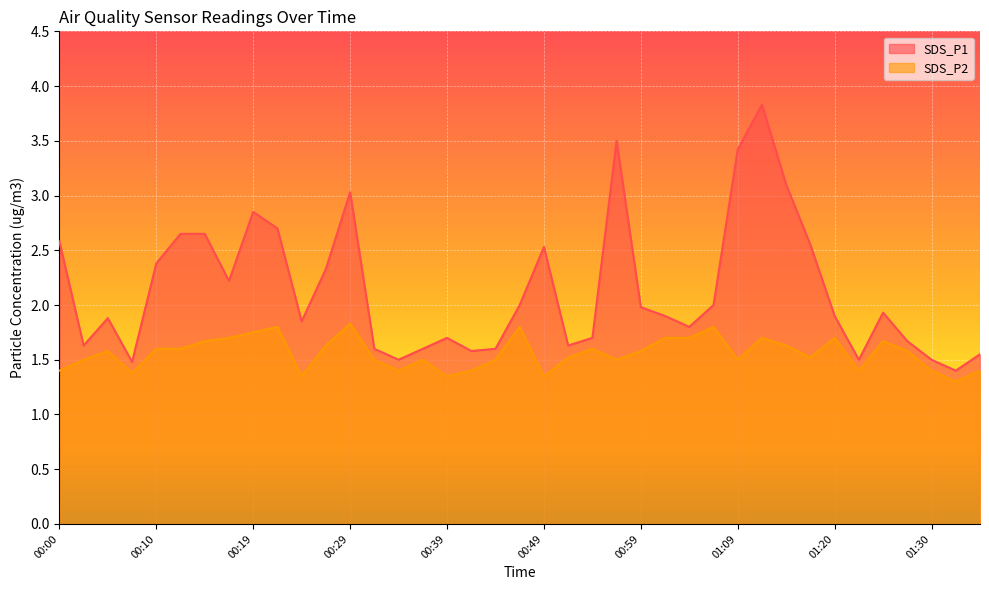

Is it true that SDS_P2 equals 1.4 at 00:49?

True